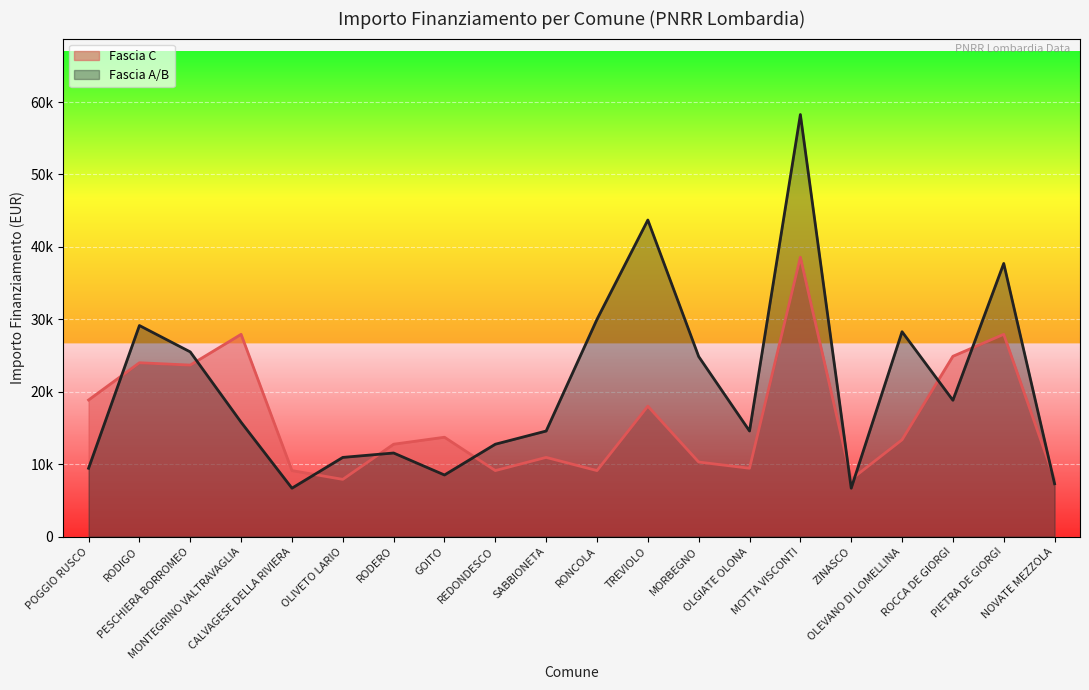

How many lines are shown in the chart?

2